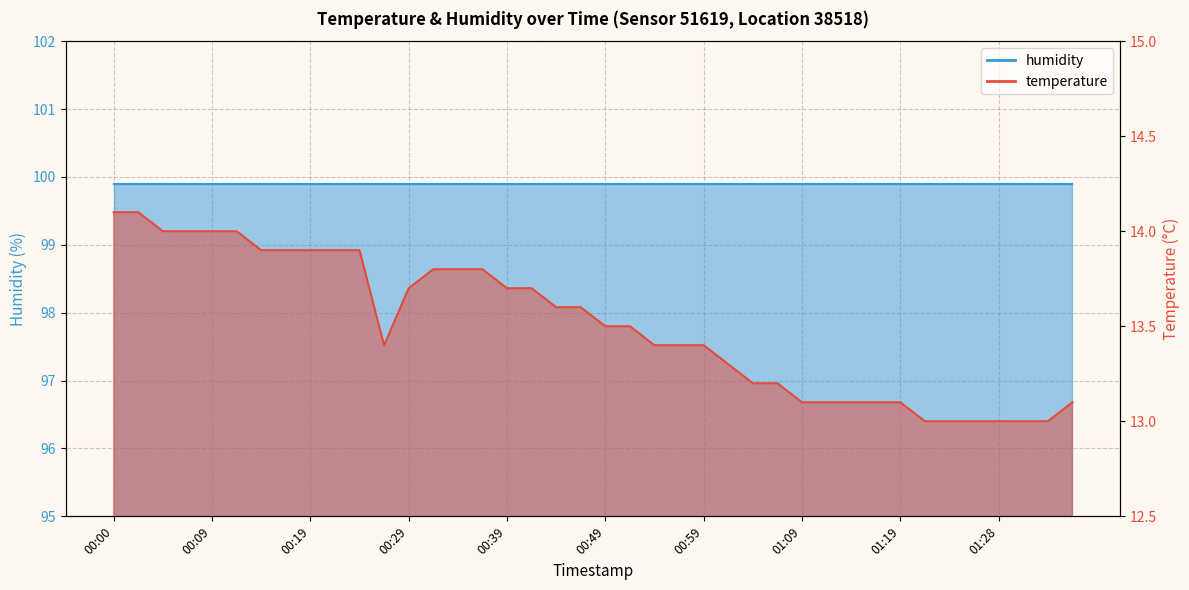

List the labels in order of value, largest first.

00:00, 00:02, 00:05, 00:07, 00:09, 00:12, 00:14, 00:17, 00:19, 00:22, 00:24, 00:31, 00:34, 00:36, 00:29, 00:39, 00:41, 00:44, 00:46, 00:49, 00:51, 00:26, 00:54, 00:56, 00:59, 01:01, 01:04, 01:06, 01:09, 01:11, 01:14, 01:16, 01:19, 01:36, 01:21, 01:24, 01:26, 01:28, 01:31, 01:33